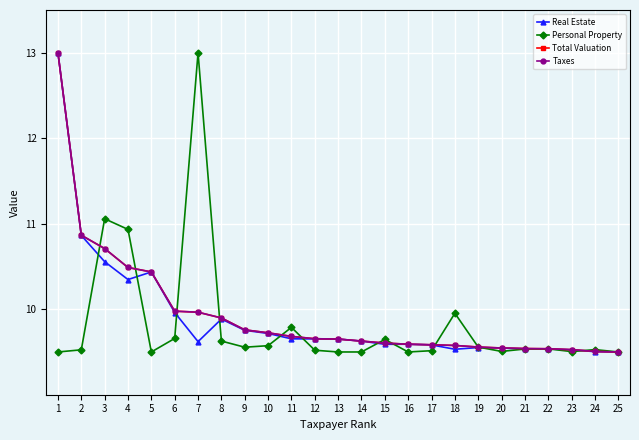

What is the difference between the maximum and second lowest values in the Personal Property series?

3.5